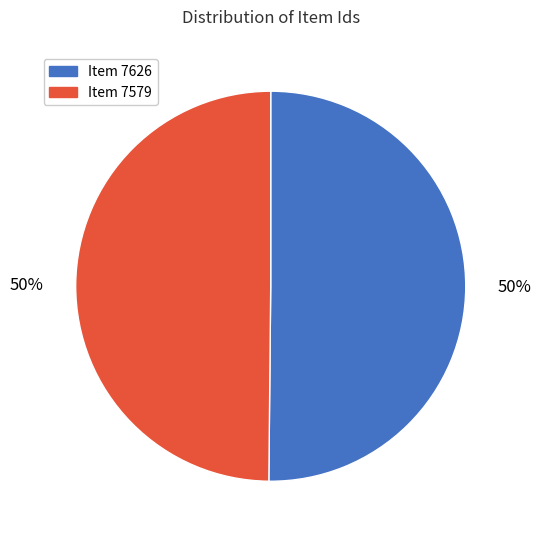

The Item 7579 slice represents 37% of the pie. True or false?

False